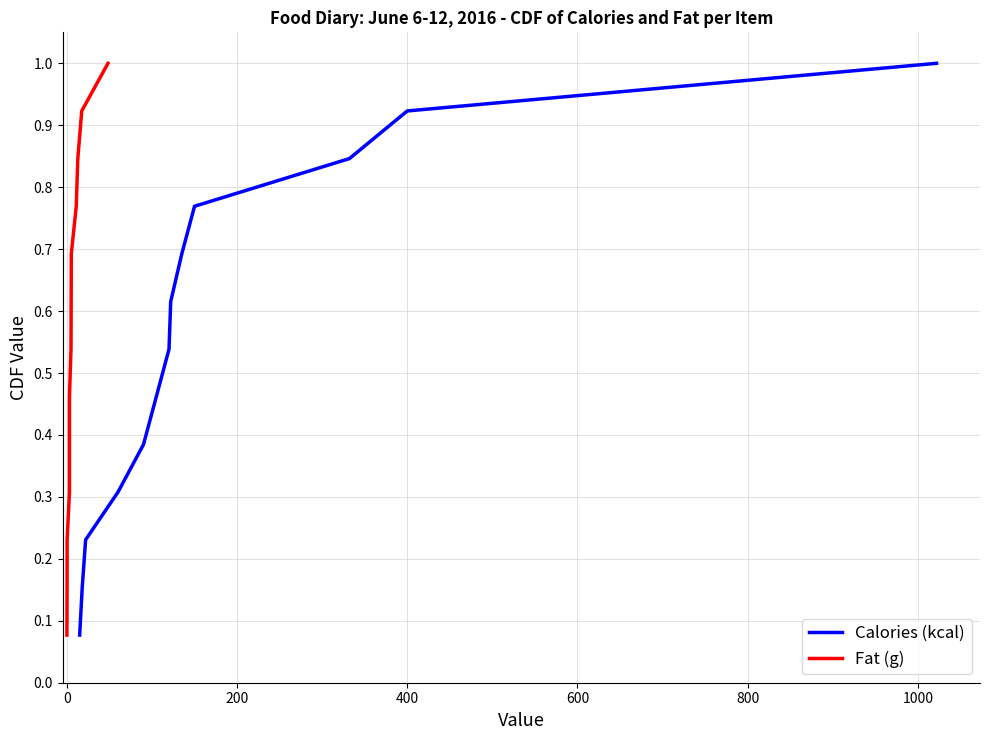

Rank the series at 800 from lowest to highest value.

Calories (kcal), Fat (g)